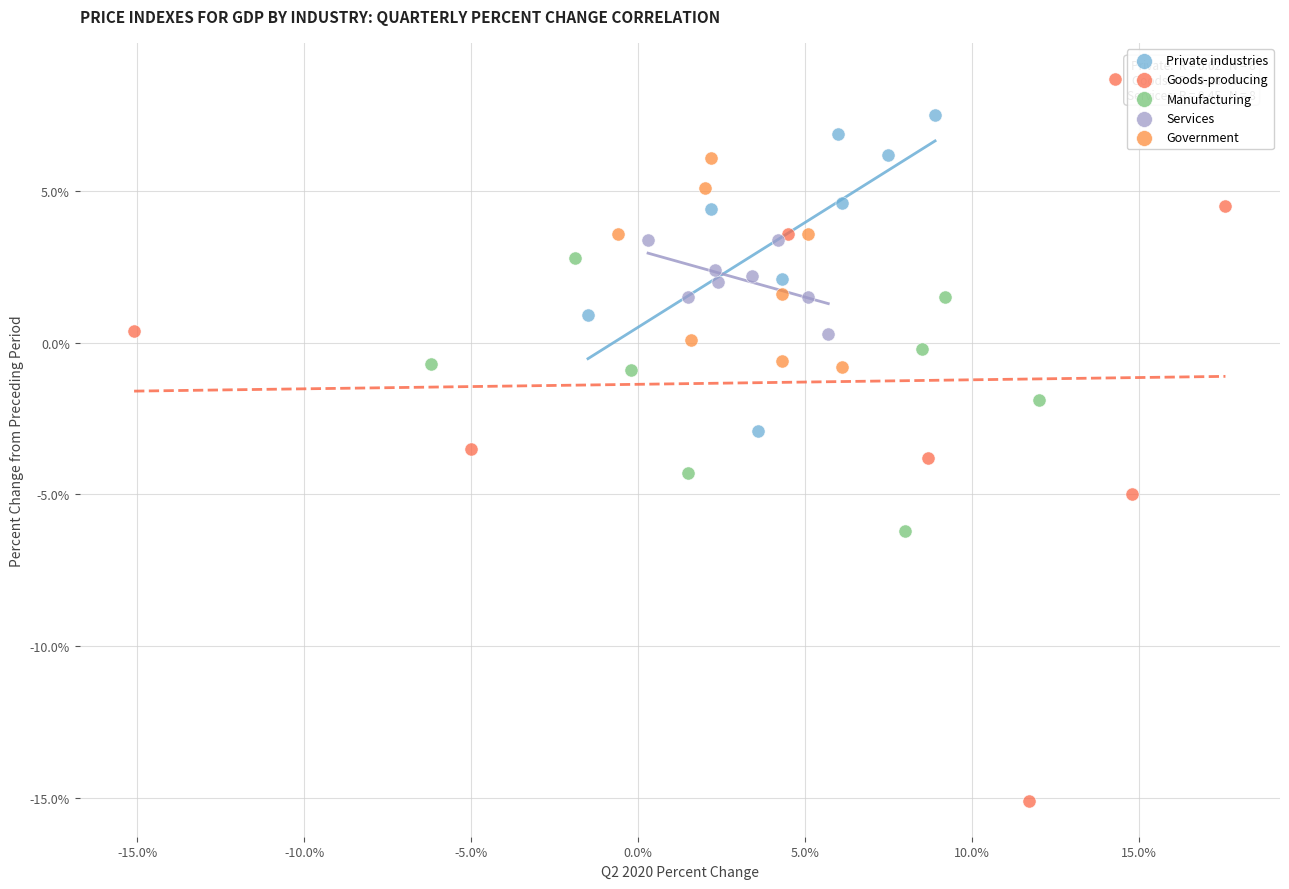

Which series has the widest spread of Y values?

Goods-producing